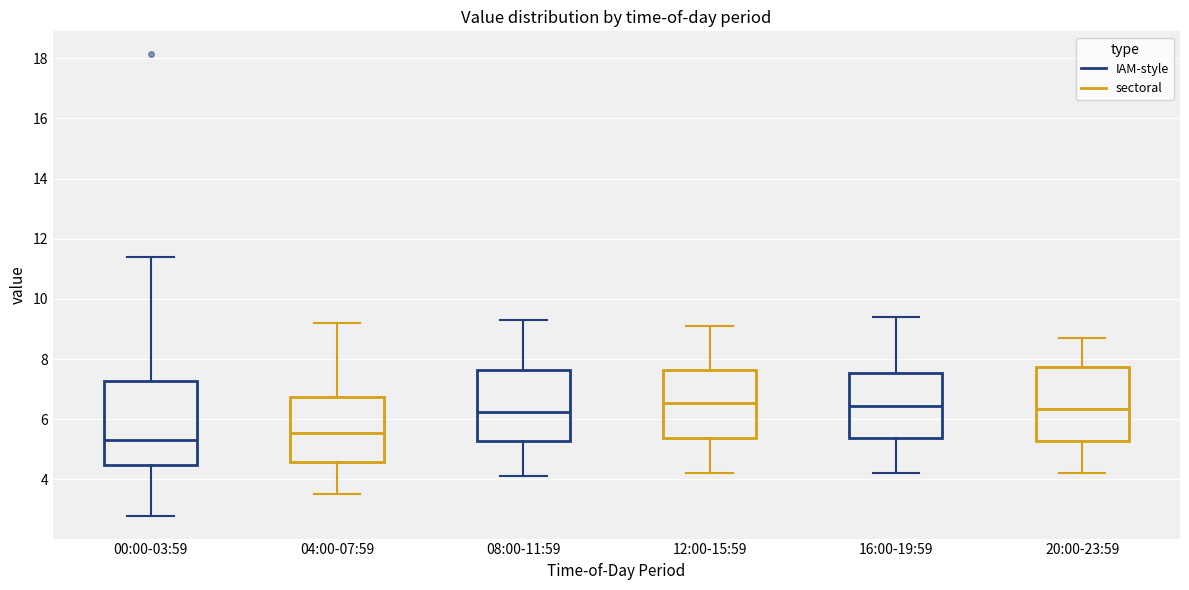

Where does the upper whisker of the box for 08:00-11:59 end on the y-axis? The values are not printed on the chart, so give them approximately, as read against the axis.

9.4